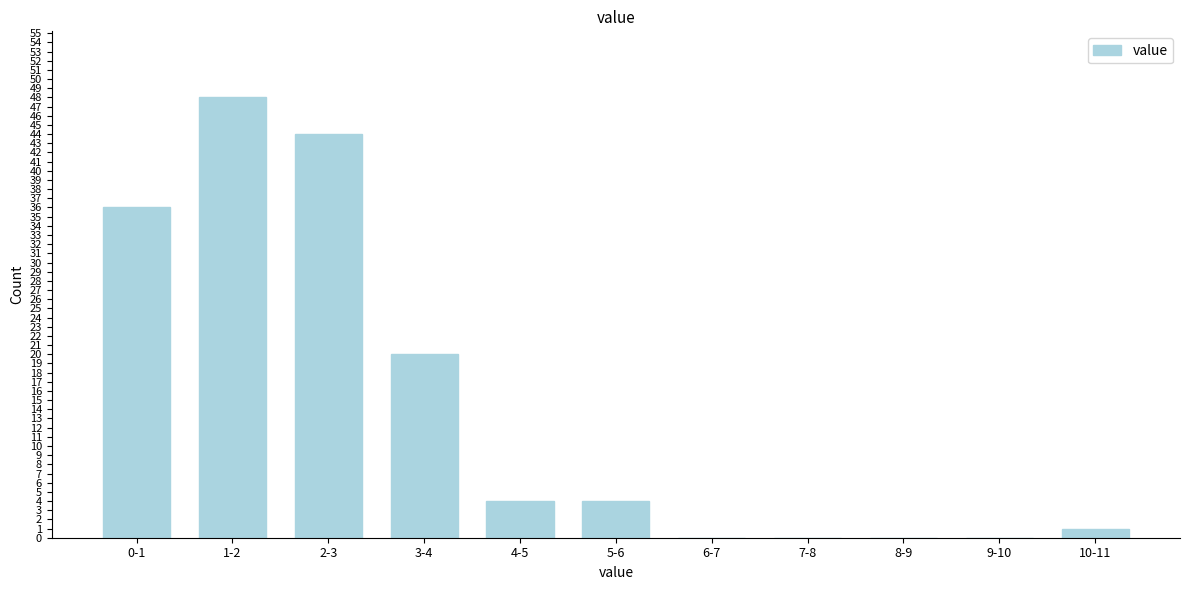

Reading left to right, extract all data points from this chart.

0-1=36	1-2=48	2-3=44	3-4=20	4-5=4	5-6=4	6-7=0	7-8=0	8-9=0	9-10=0	10-11=1